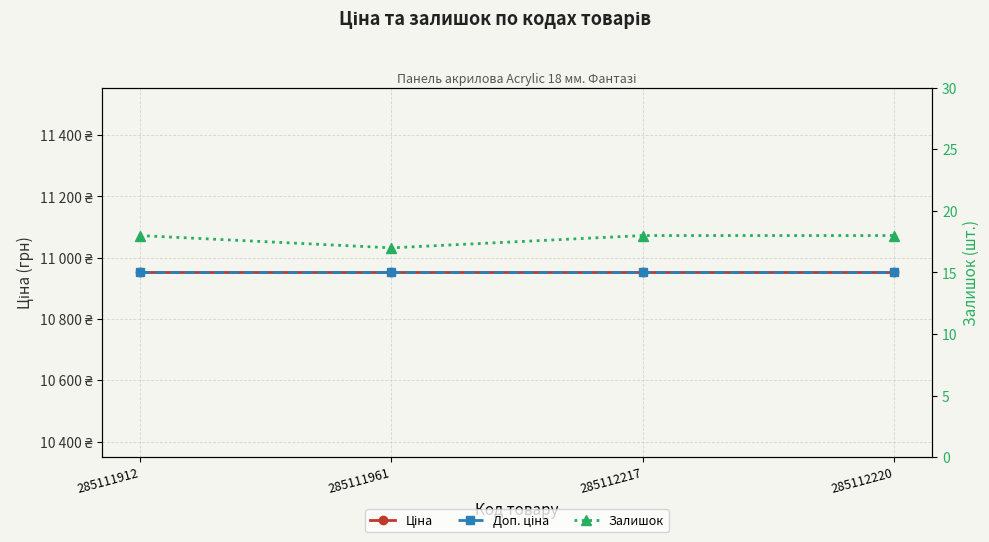

Does the chart display data point markers on the line(s)?

Yes